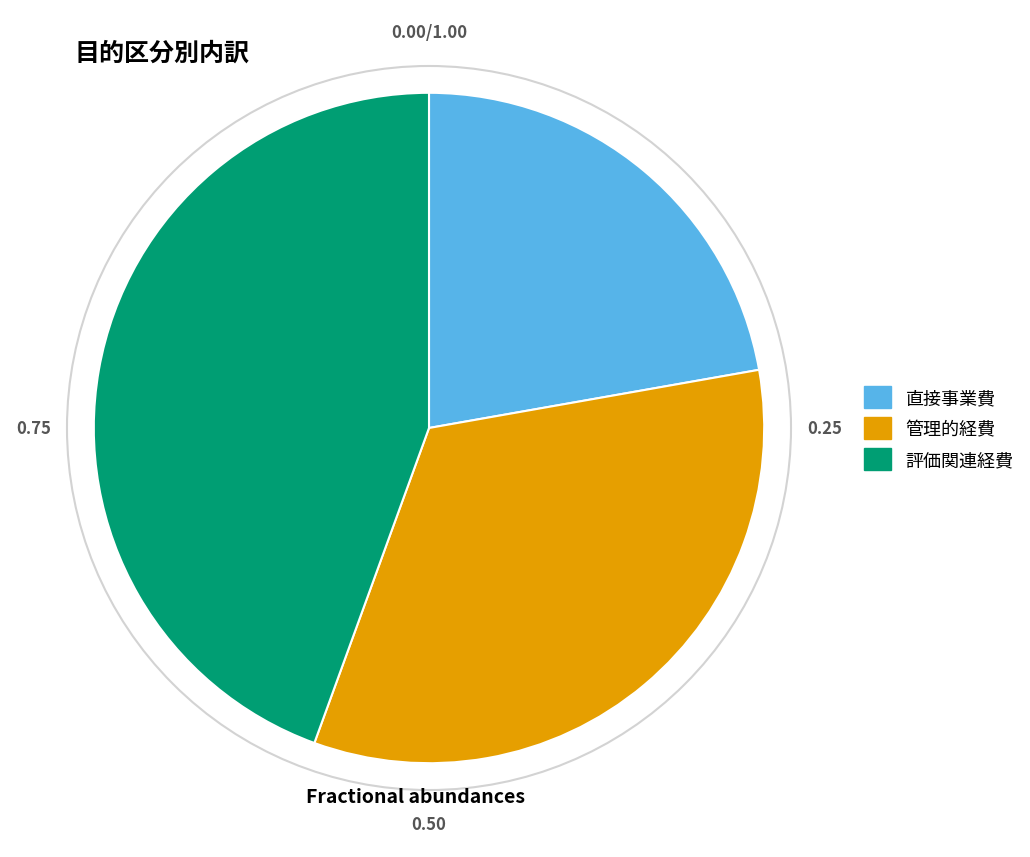

Rank the categories by value from highest to lowest.

評価関連経費, 管理的経費, 直接事業費